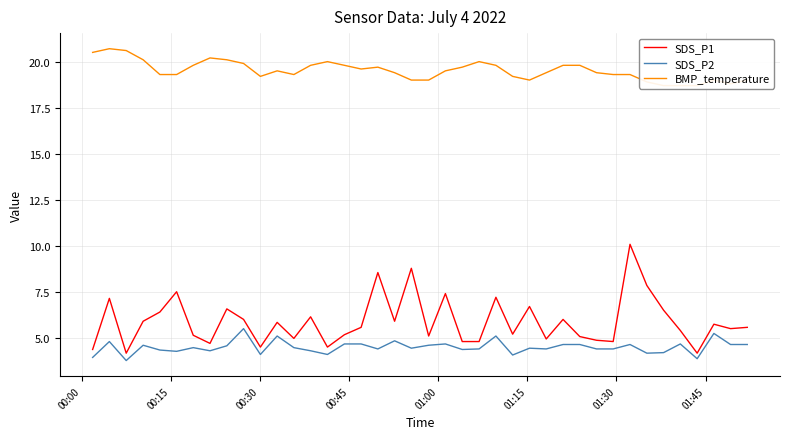

How many values in the SDS_P2 series exceed 4?

37